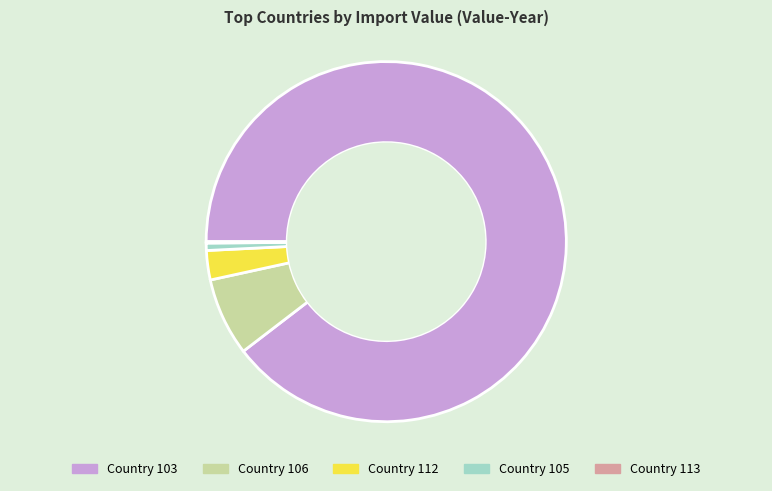

The Country 105 slice represents 11% of the pie. True or false?

False